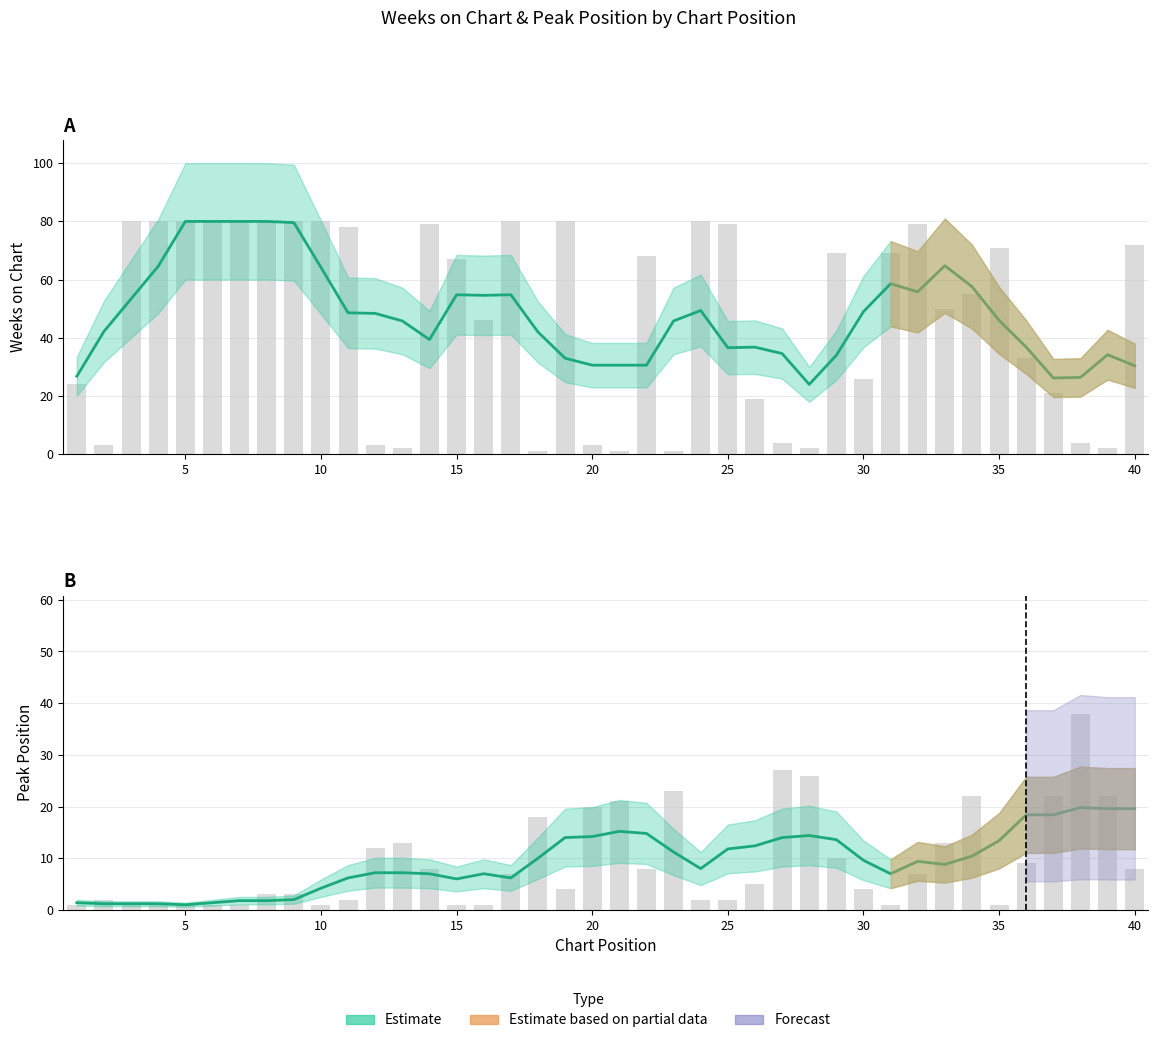

Reading right to left, extract all data points from this chart.

Weeks on Chart: 40=72	39=2	38=4	37=21	36=33	35=71	34=55	33=50	32=79	31=69	30=26	29=69	28=2	27=4	26=19	25=79	24=80	23=1	22=68	21=1	20=3	19=80	18=1	17=80	16=46	15=67	14=79	13=2	12=3	11=78	10=80	9=80	8=80	7=80	6=80	5=80	4=80	3=80	2=3	1=24
Peak Position: 40=8	39=22	38=38	37=22	36=9	35=1	34=22	33=13	32=7	31=1	30=4	29=10	28=26	27=27	26=5	25=2	24=2	23=23	22=8	21=21	20=20	19=4	18=18	17=7	16=1	15=1	14=8	13=13	12=12	11=2	10=1	9=3	8=3	7=1	6=1	5=1	4=1	3=1	2=2	1=1